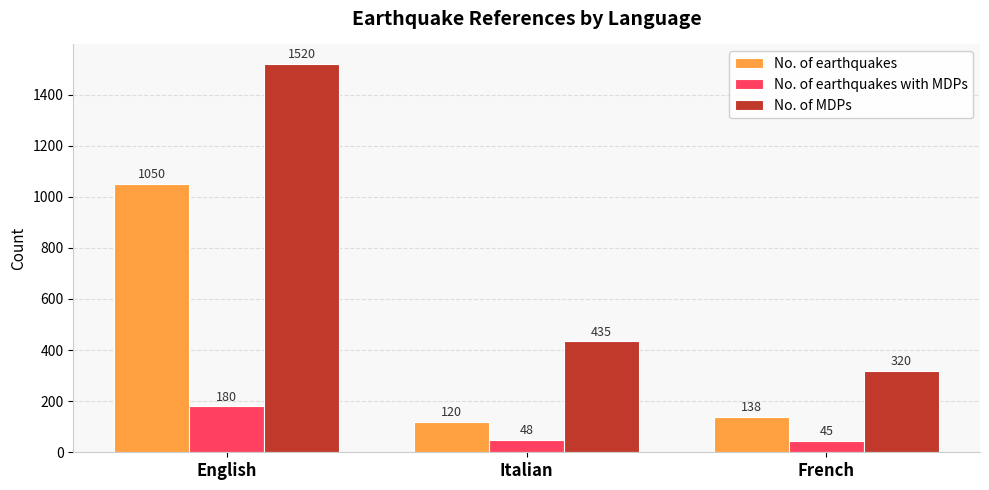

How many series are shown in this chart?

3